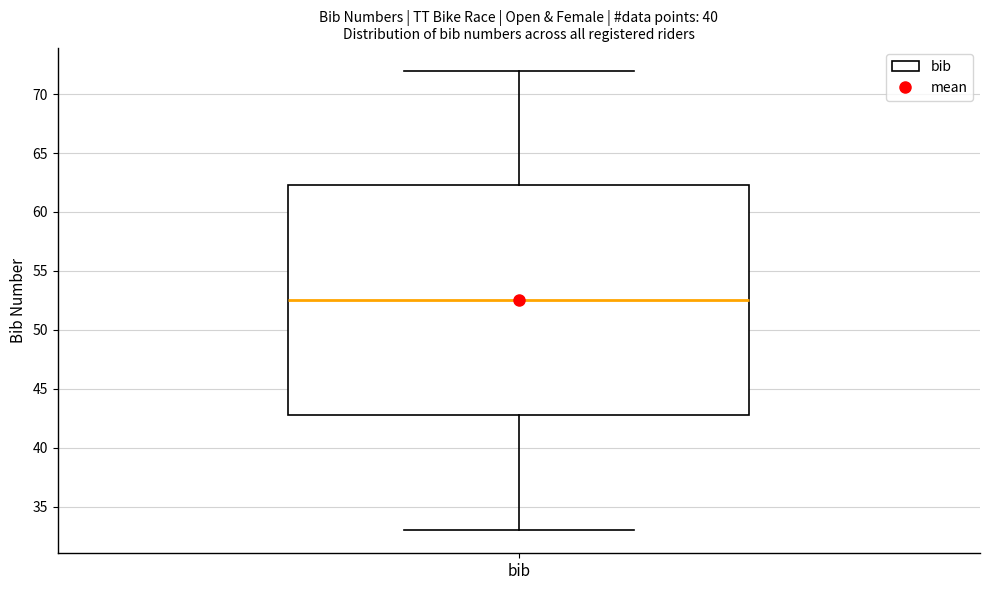

Transcribe this box plot: give where the median line is, the range the box spans, and where the two whiskers end, as read against the y-axis. The values are not printed on the chart, so give them approximately, as read against the axis.

median 52.5, box 43.0 to 62.5, whiskers 33.0 to 72.0